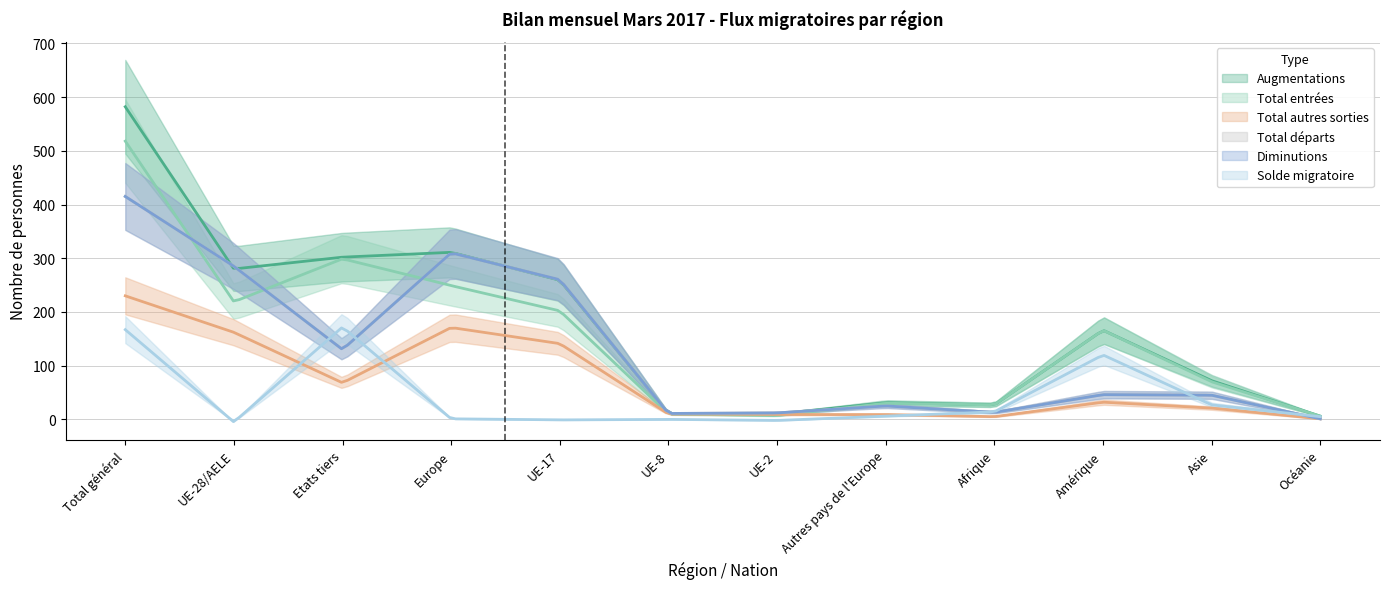

What position from the left is Total général?

1